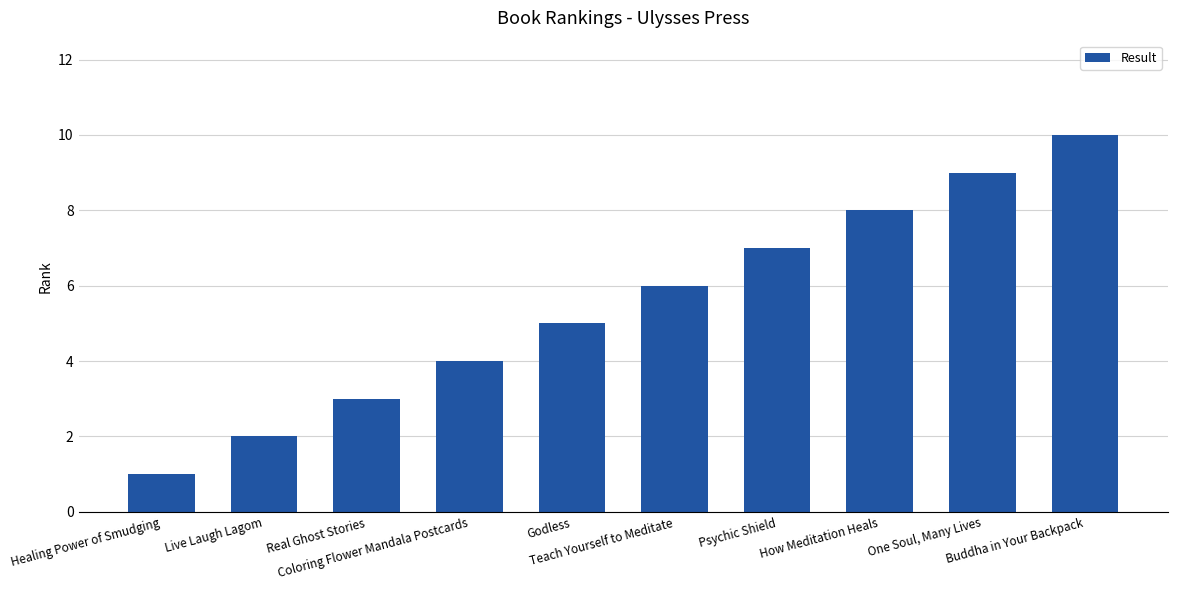

What is the label of the 9th bar from the left?

One Soul, Many Lives